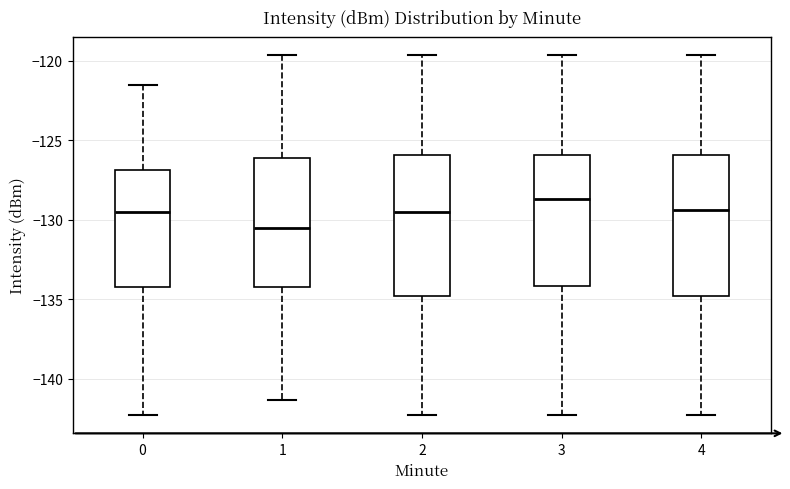

Where is the lower edge of the box at x = 2 on the y-axis? The values are not printed on the chart, so give them approximately, as read against the axis.

-135.0